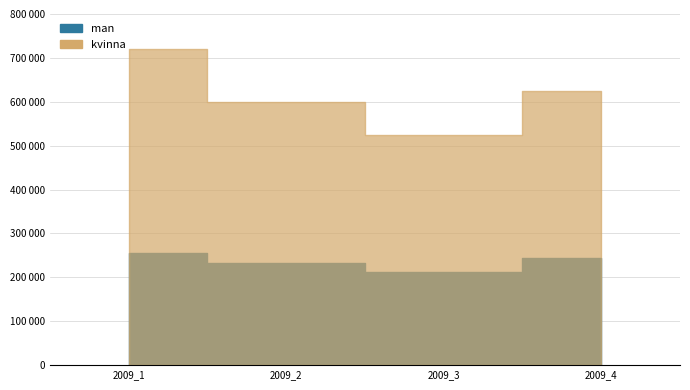

Reading left to right, extract all data points from this chart.

man: 2009/2014=254840	2009/2011=232651	2009/2010=211713	2009/2011=243182
kvinna: 2009/2014=720356	2009/2011=599142	2009/2010=523715	2009/2011=624137